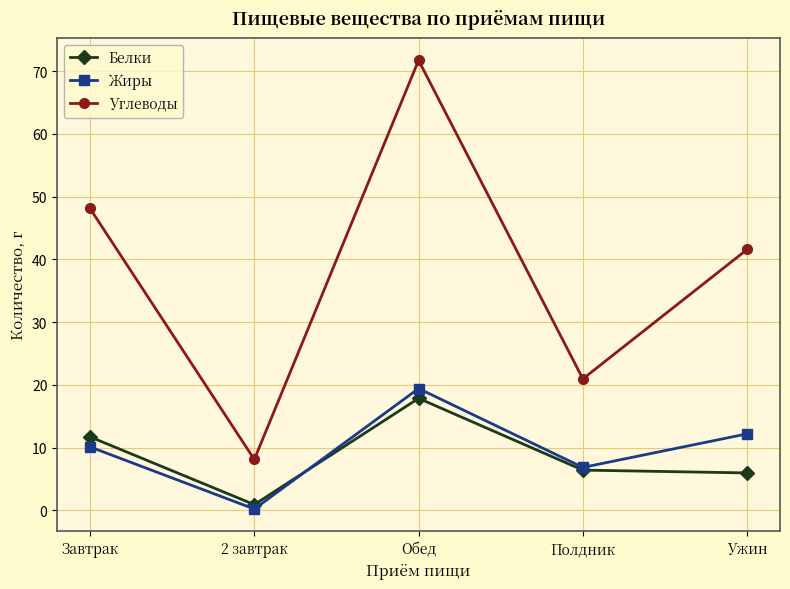

Is this an area chart (filled region under the line)?

No